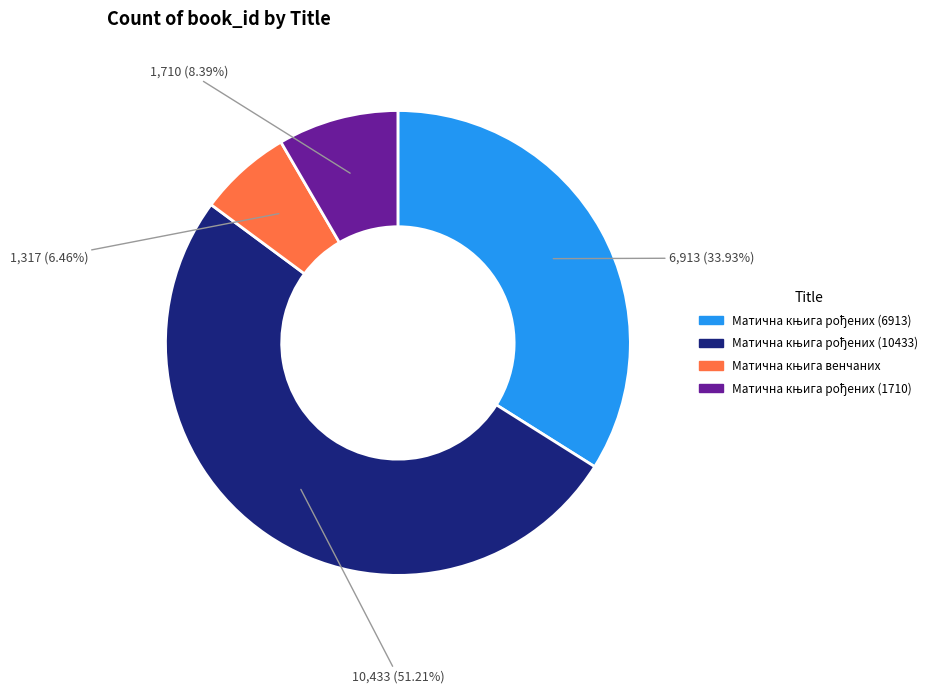

Is there any slice that represents more than half of the pie?

Yes